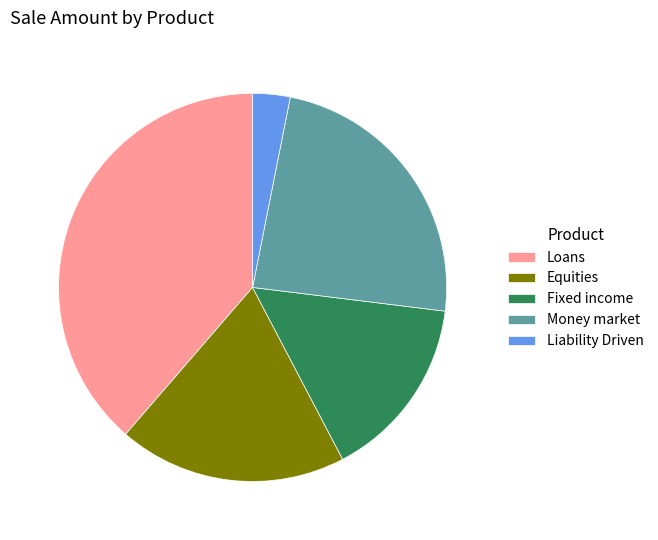

Which category has the biggest portion of the pie?

Loans